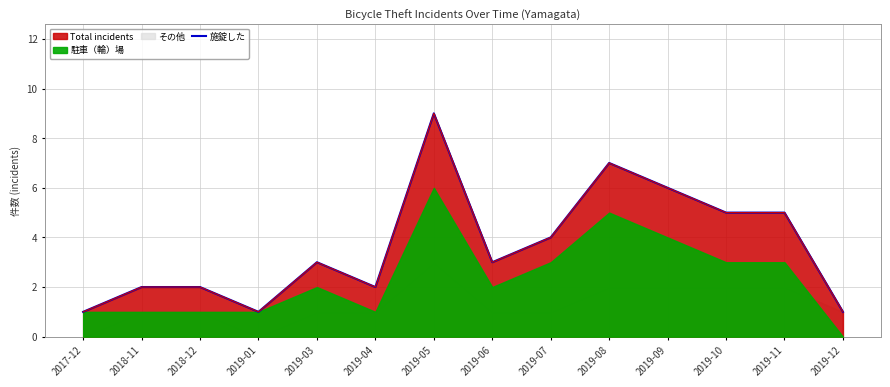

Reading left to right, extract all data points from this chart.

1	2	2	1	3	2	9	3	4	7	6	5	5	1